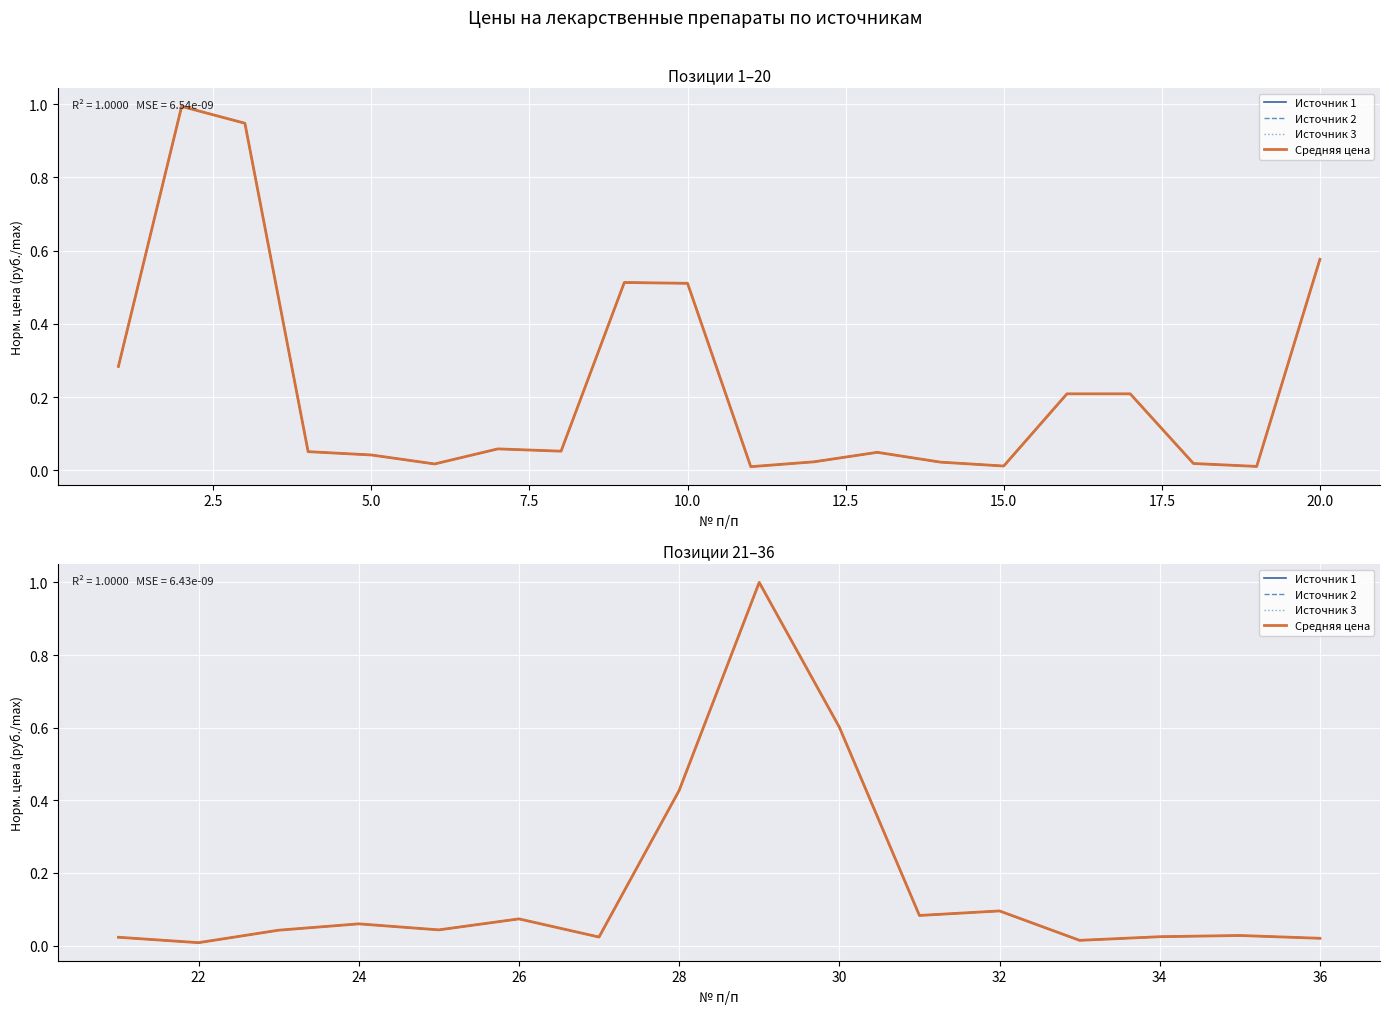

What are all the series names shown in the legend?

Источник 1, Источник 2, Источник 3, Средняя цена